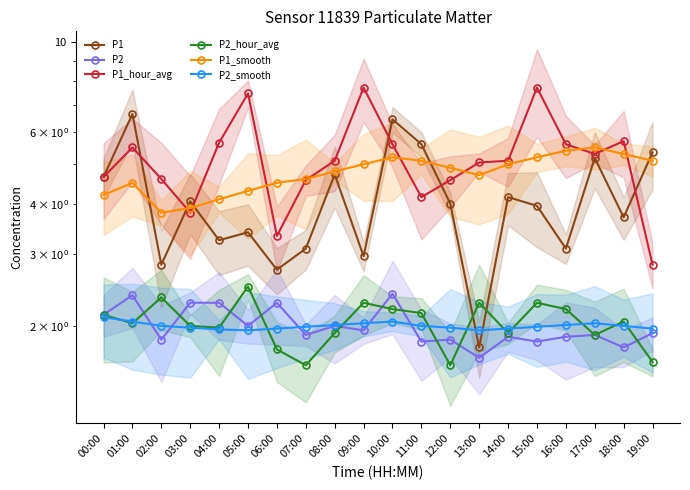

Rank the categories by P2_hour_avg value from lowest to highest.

07:00, 12:00, 19:00, 06:00, 17:00, 08:00, 14:00, 04:00, 03:00, 01:00, 18:00, 00:00, 11:00, 10:00, 16:00, 09:00, 13:00, 15:00, 02:00, 05:00